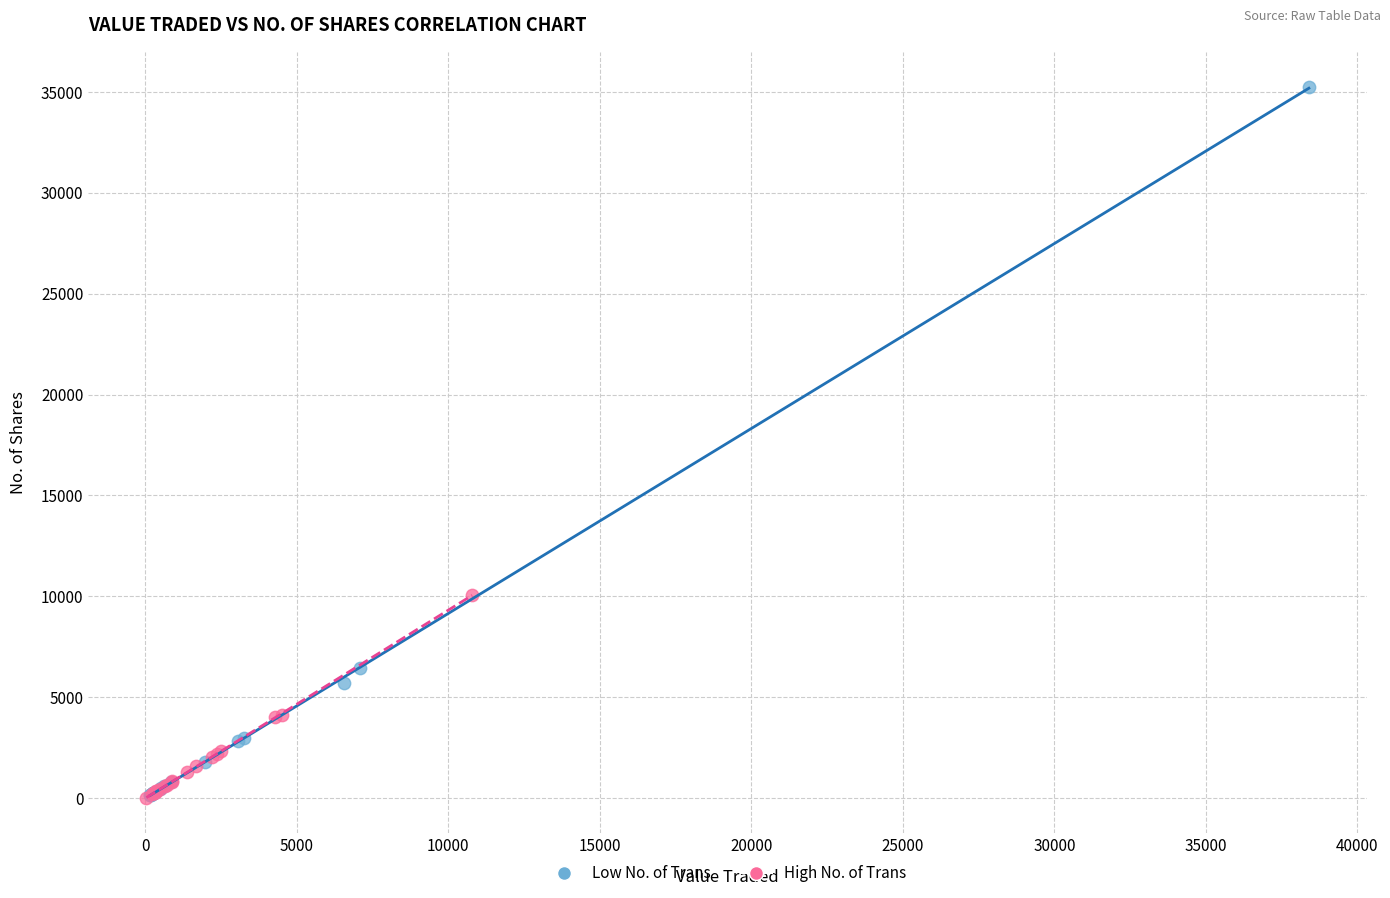

Which series contains the highest Y value?

Low No. of Trans